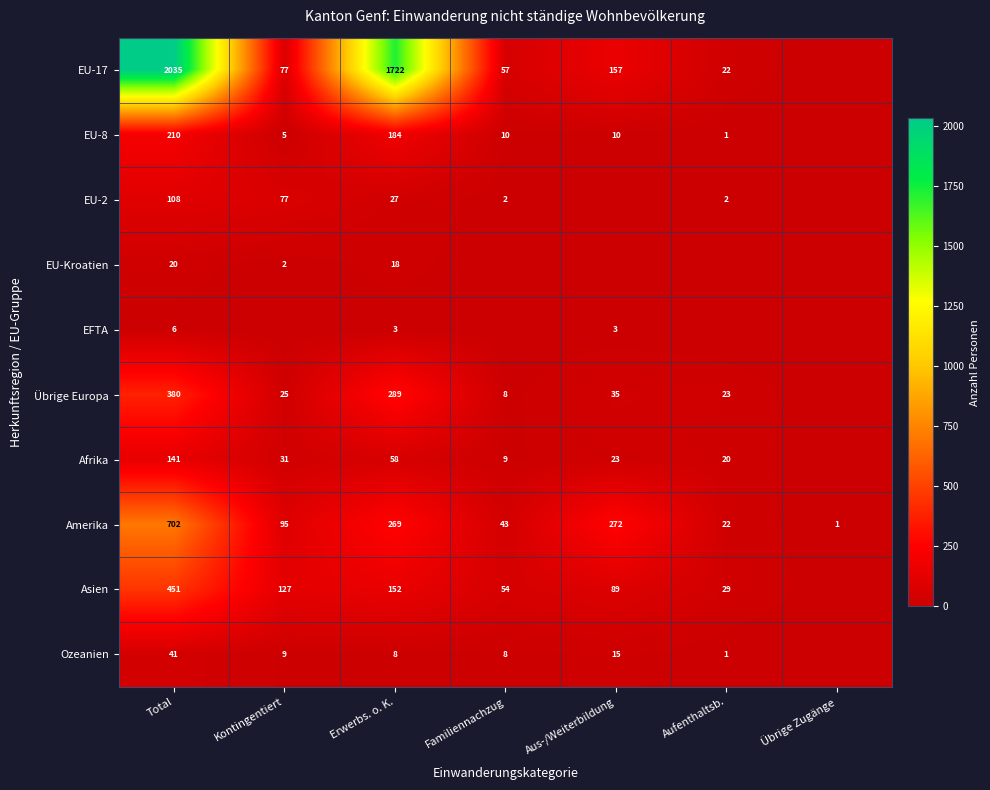

Is the value of EU-8 at Familiennachzug greater than the value of EU-Kroatien at Total?

No